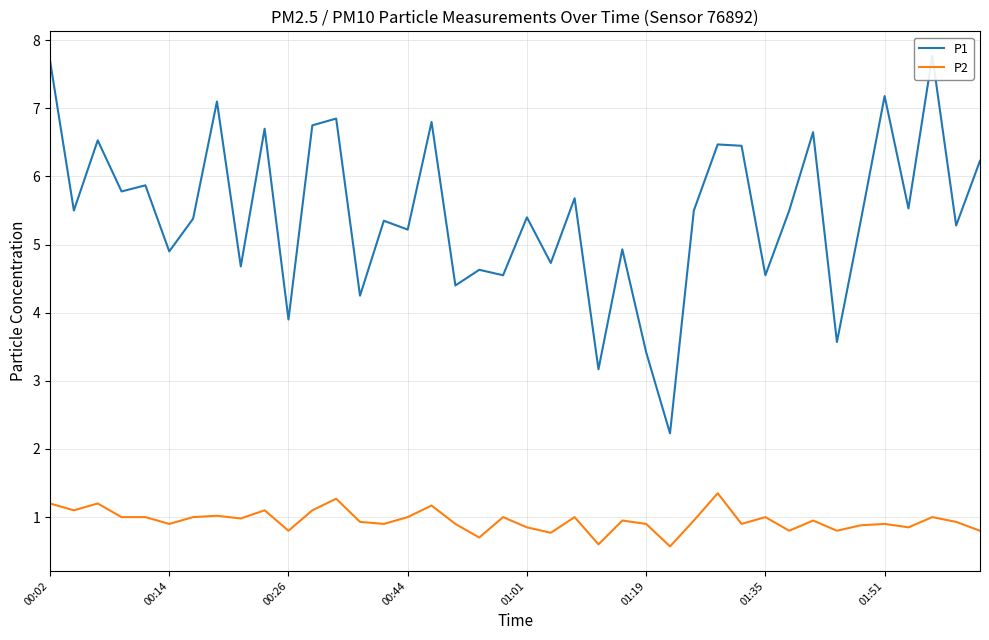

True or false: P2 has a value of 0.2 at 00:26.

False